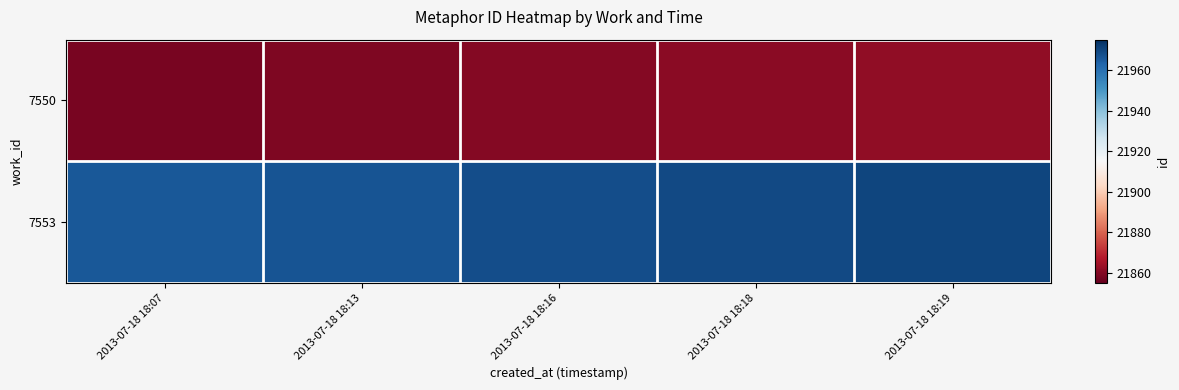

At which category is the sum across all series the highest?

2013-07-18 18:19